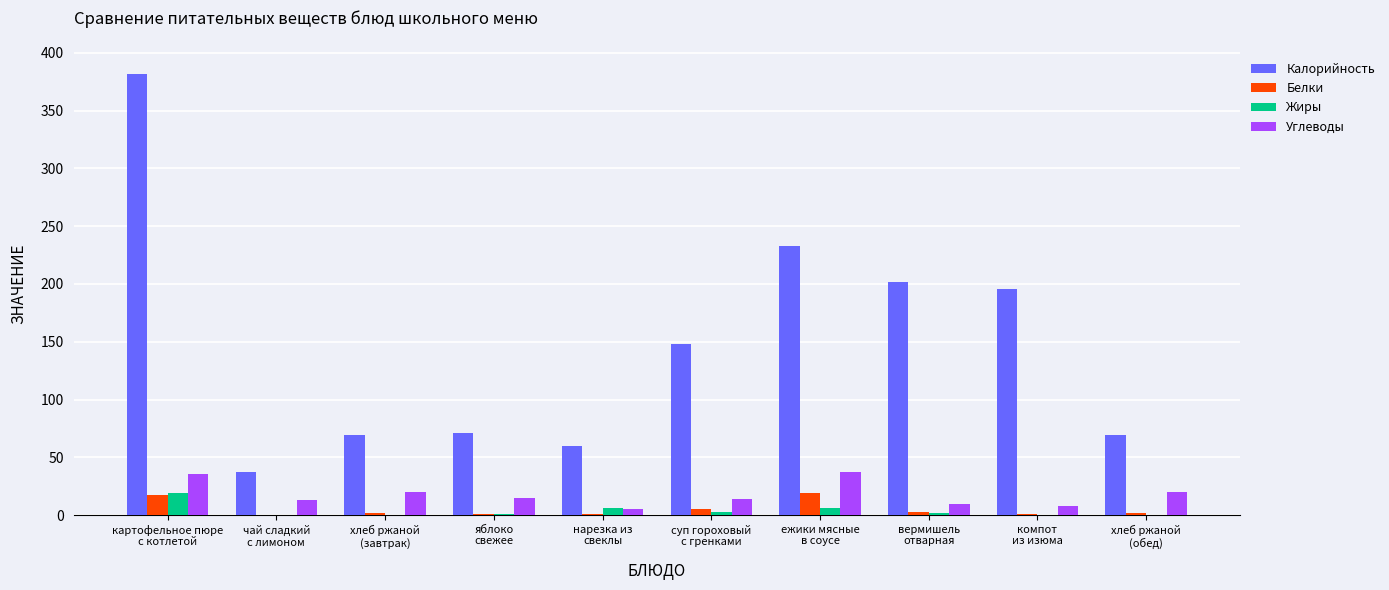

What is the sum of all Углеводы values?

178